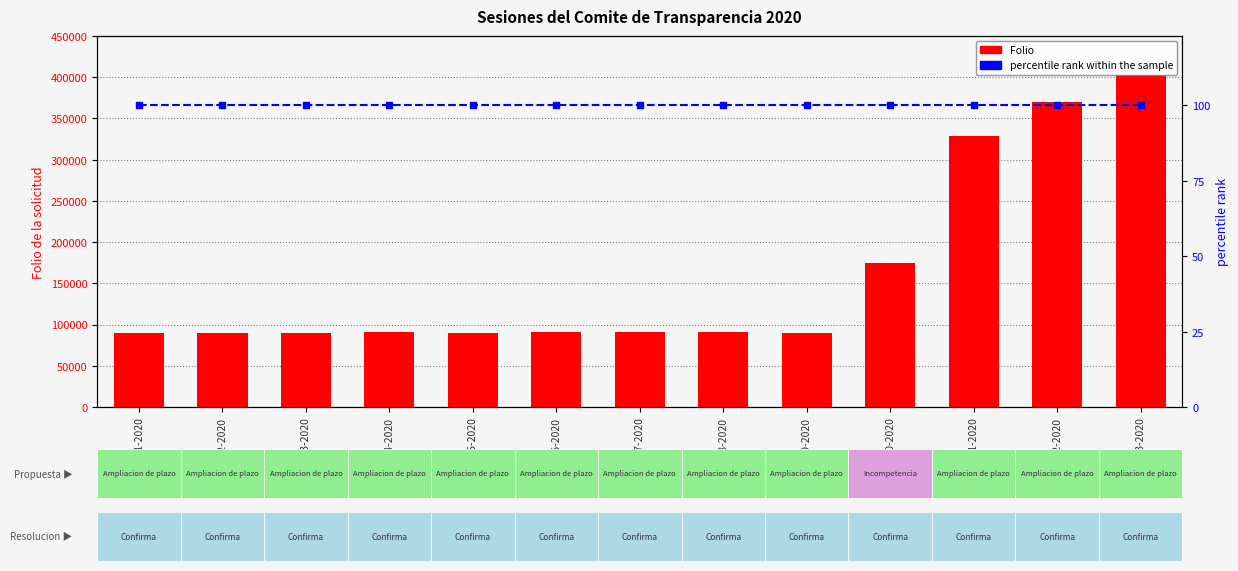

Which series has the largest range (max minus min)?

Folio